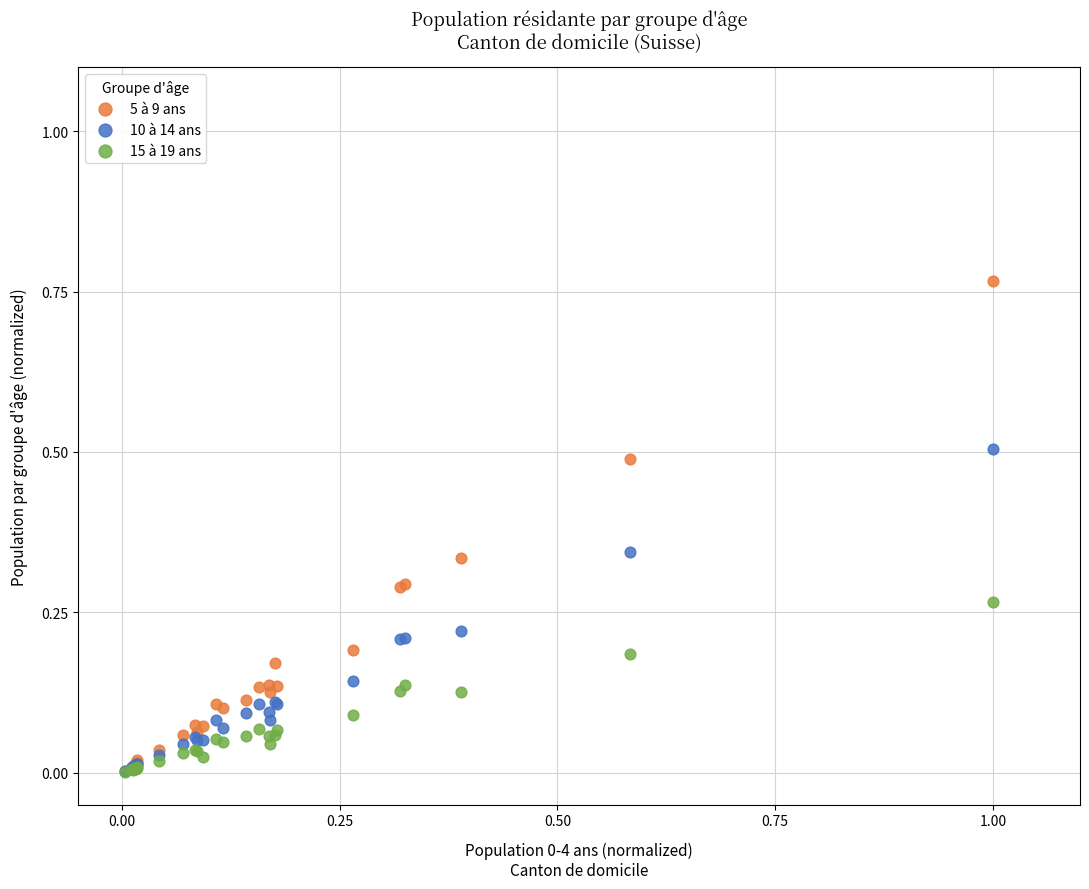

What are all the series names shown in the legend?

5 à 9 ans, 10 à 14 ans, 15 à 19 ans